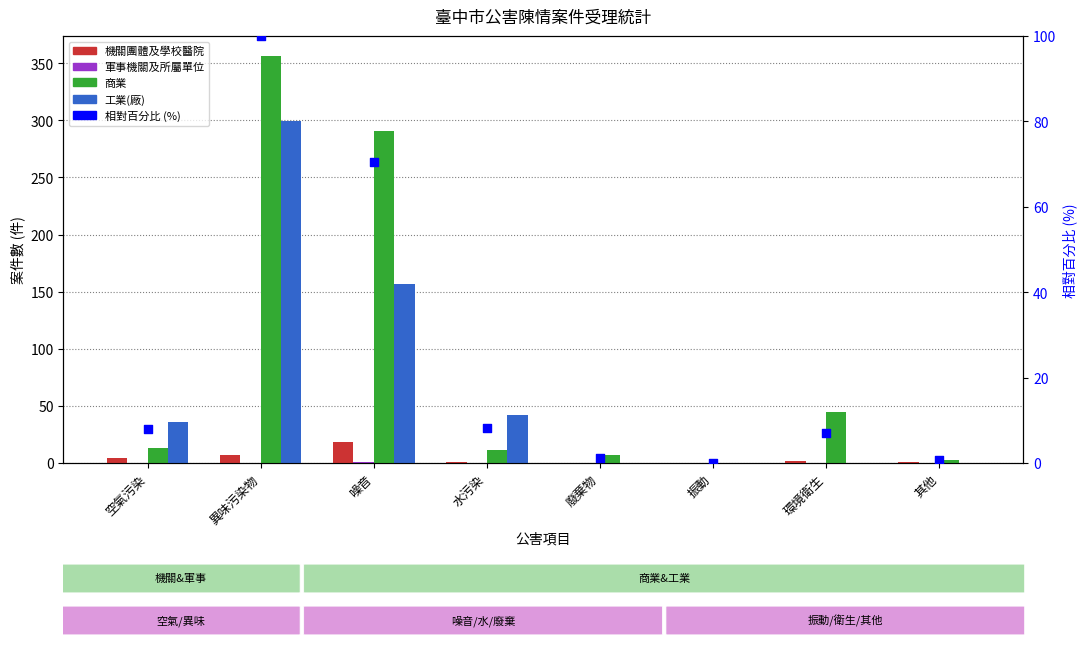

Which series reaches the maximum Y coordinate?

商業